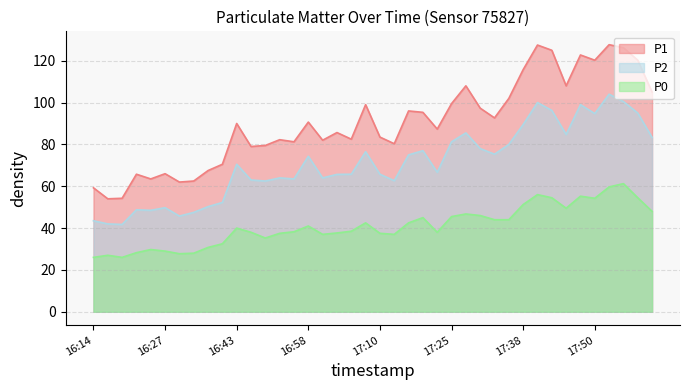

True or false: P2 has more than 0 interior local peaks.

True